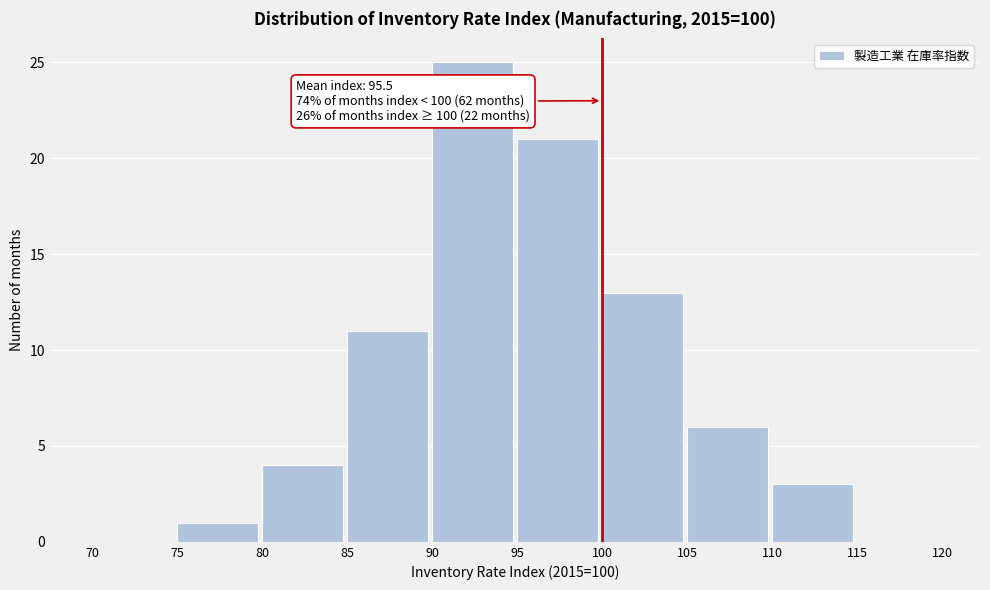

Which range on the x-axis has the tallest bar?

90 to 95